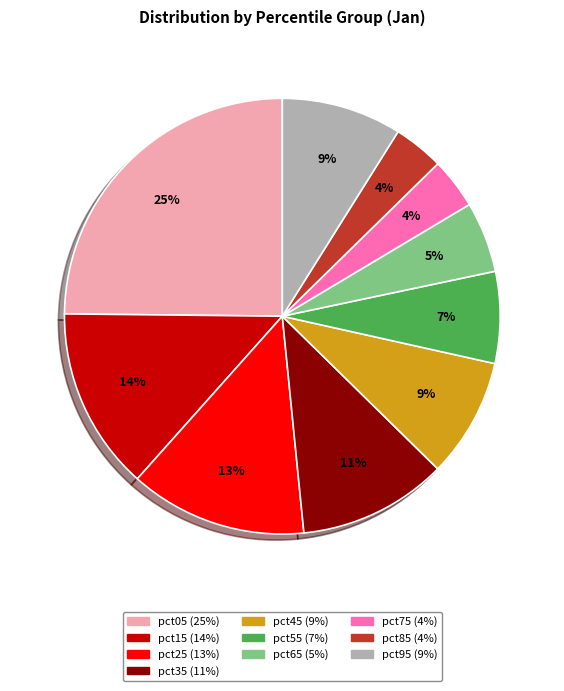

Is it true that pct05 is 25% of the pie?

True